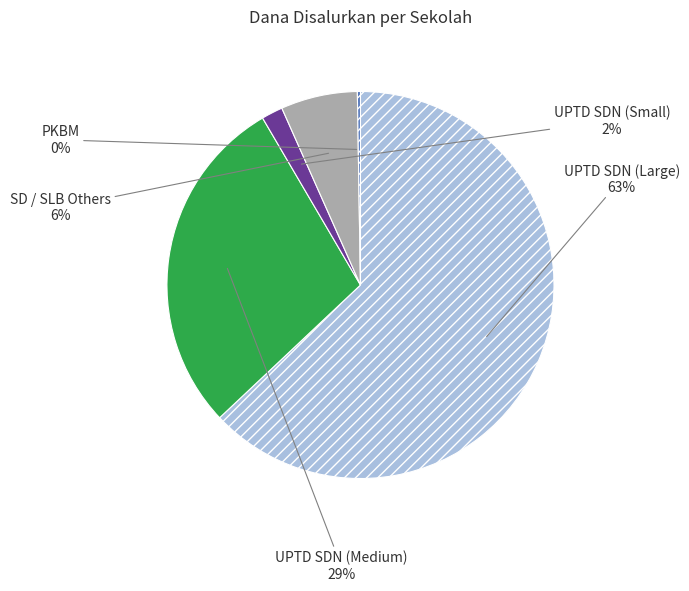

To the nearest percent, what is the average slice percentage?

20%